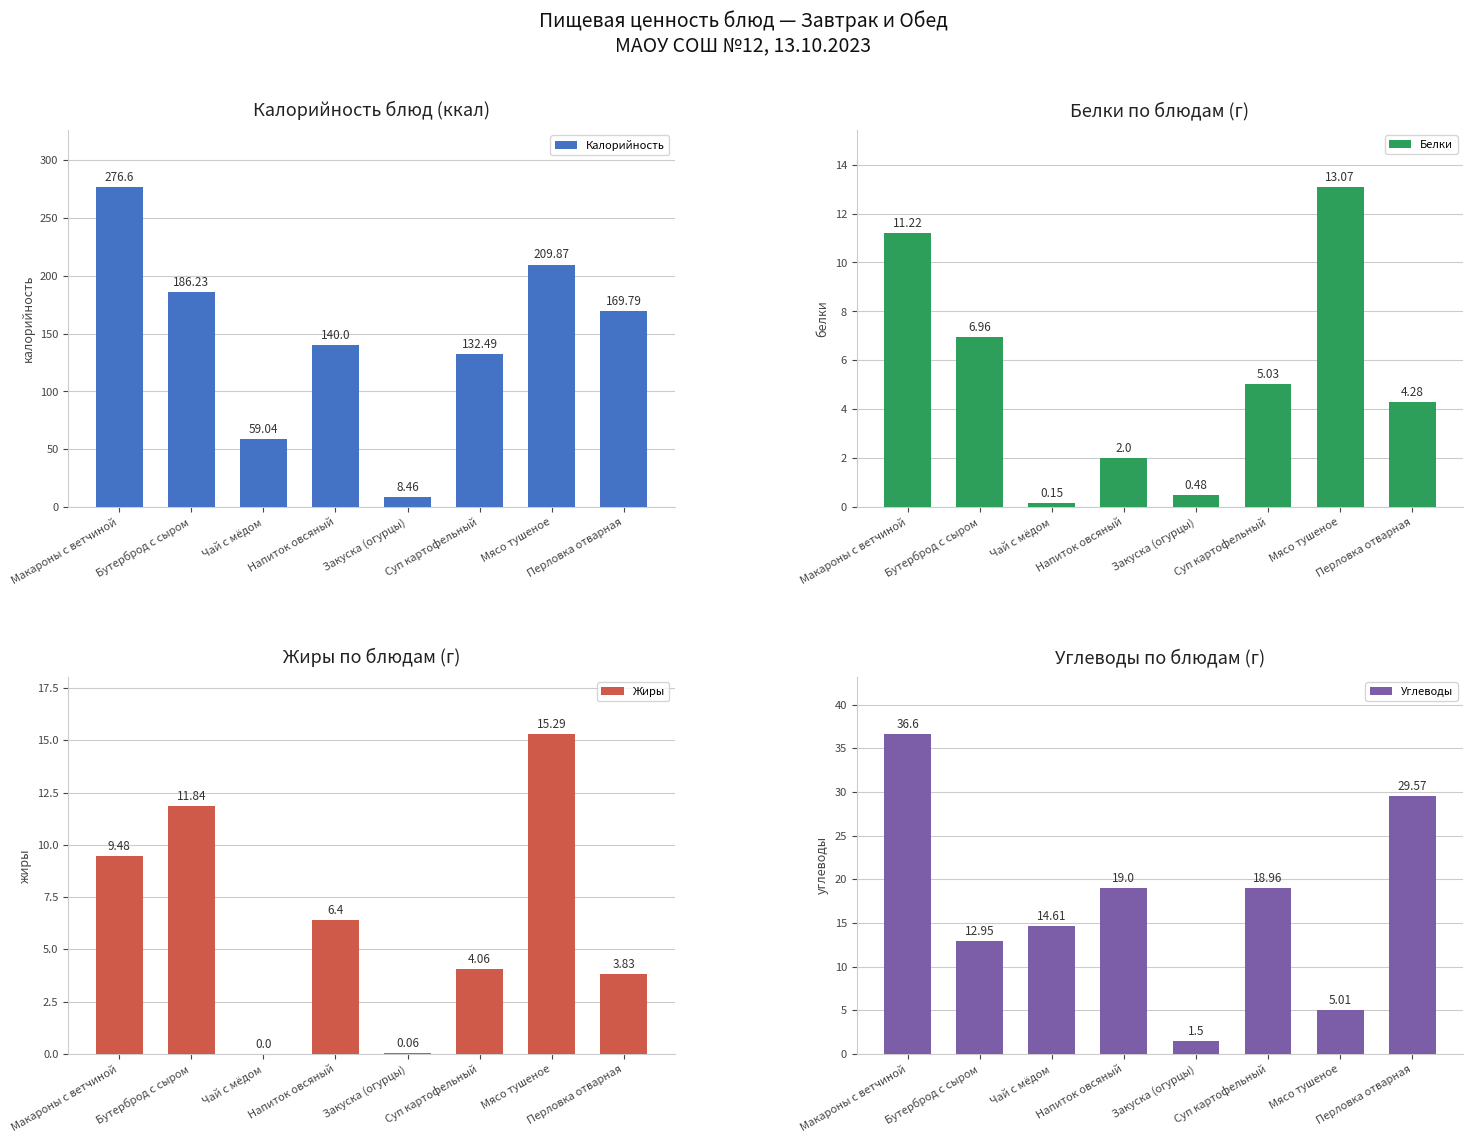

What is the label of the 2nd bar from the left?

Бутерброд с сыром